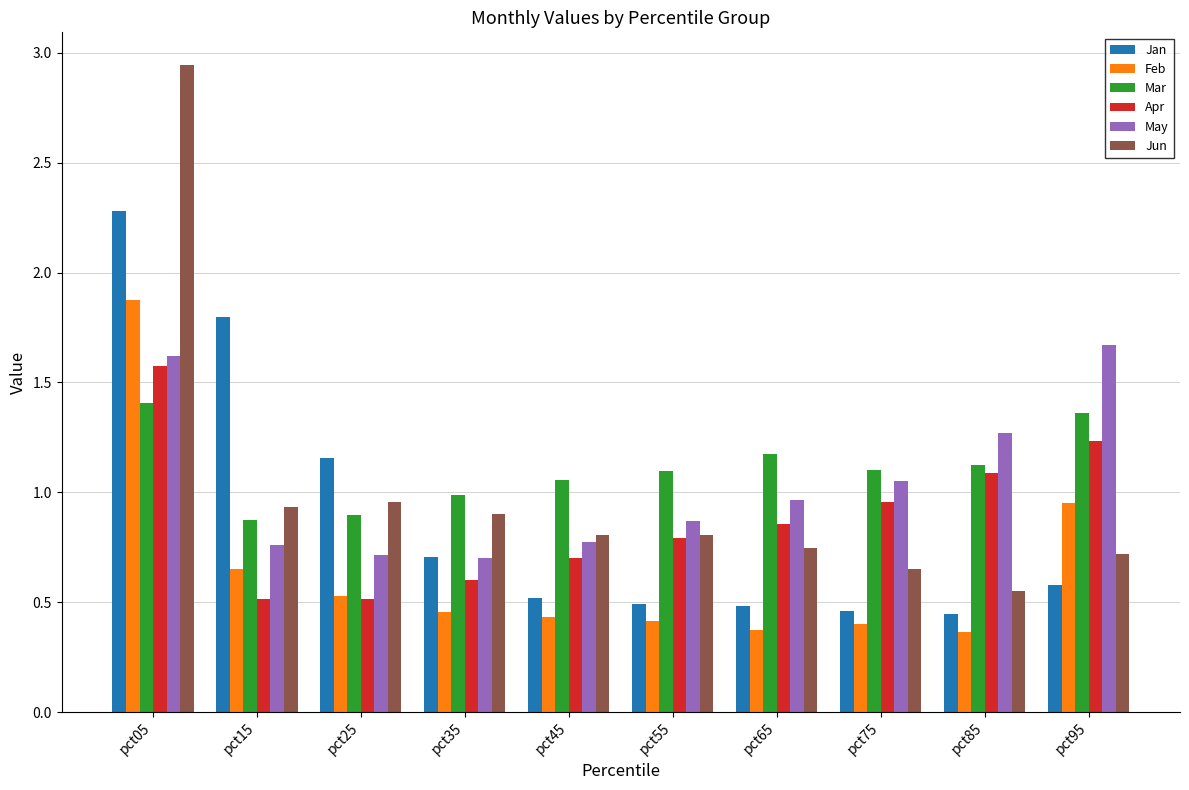

At which label does Jun reach its peak?

pct05